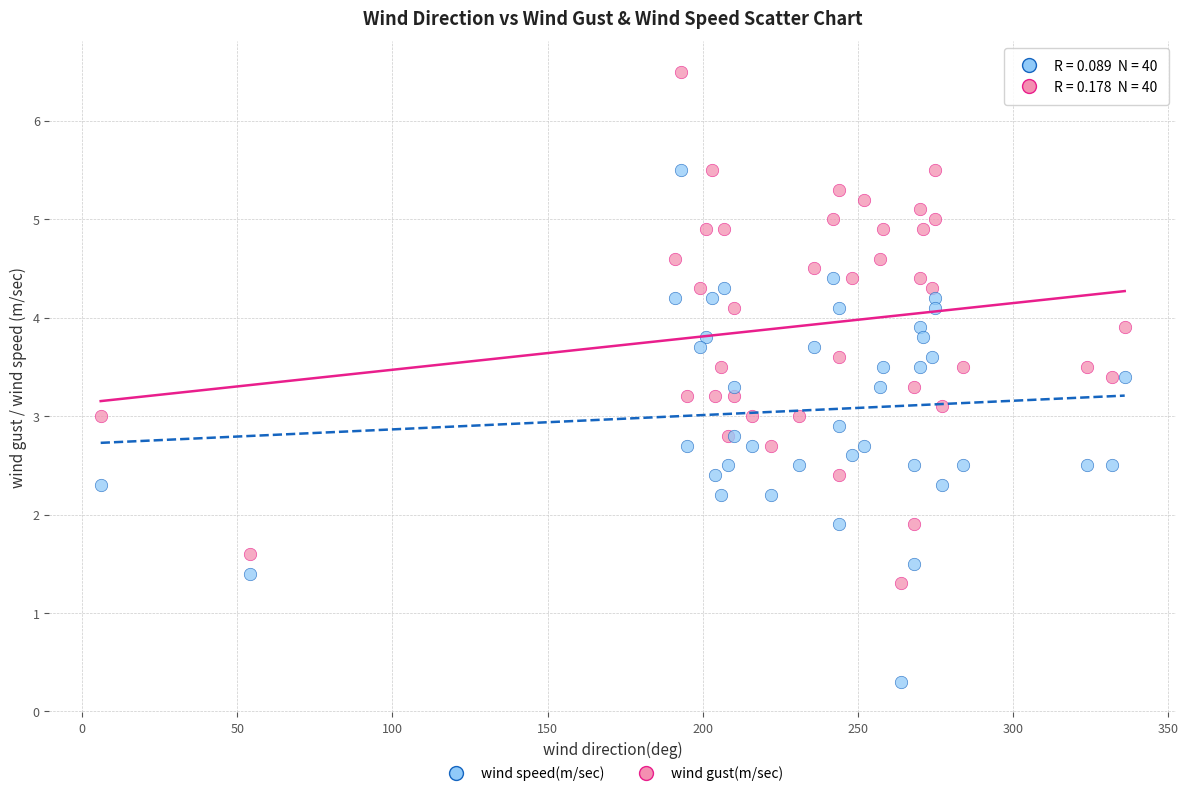

Which series contains the lowest Y value?

wind speed(m/sec)